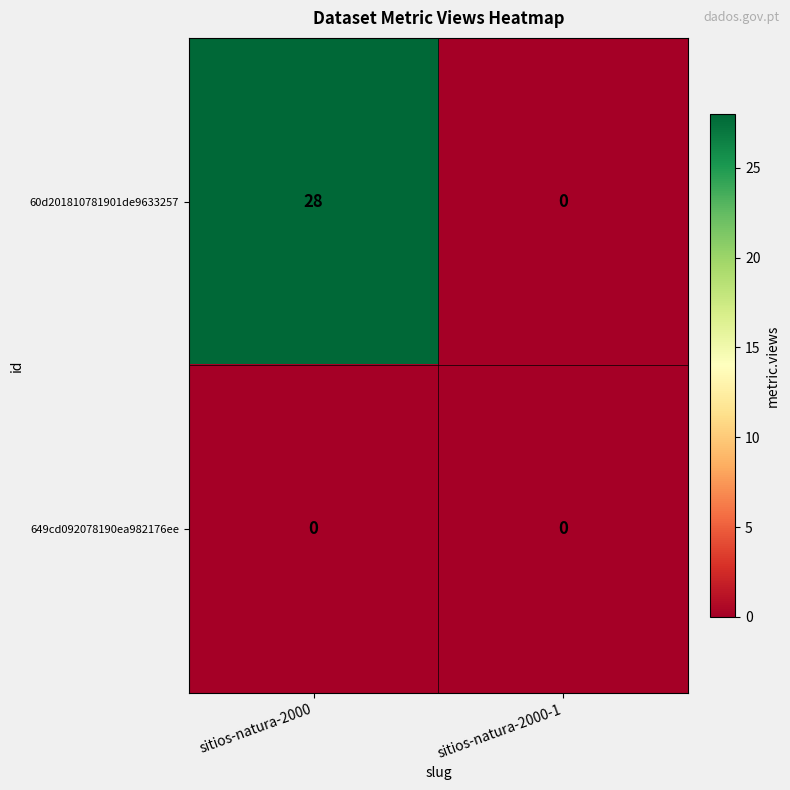

What is the difference between the 60d201810781901de9633257 values at sitios-natura-2000-1 and sitios-natura-2000?

28